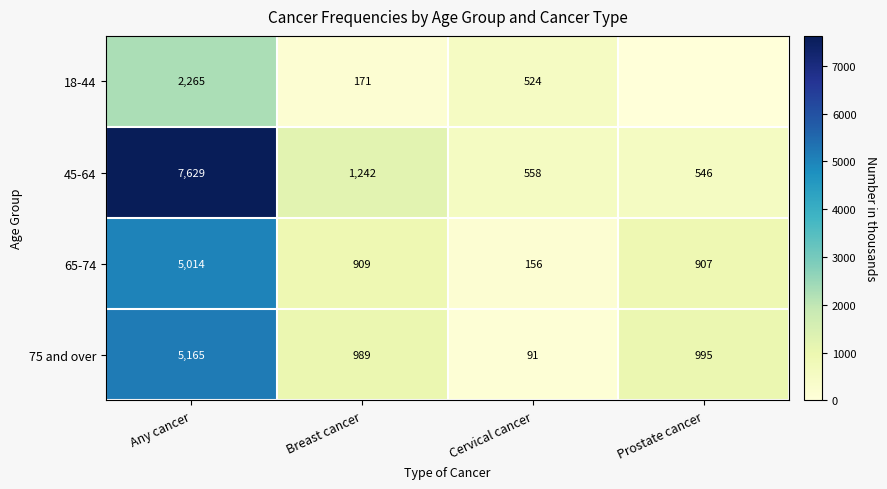

What is the difference between the highest and lowest values at Breast cancer?

1071